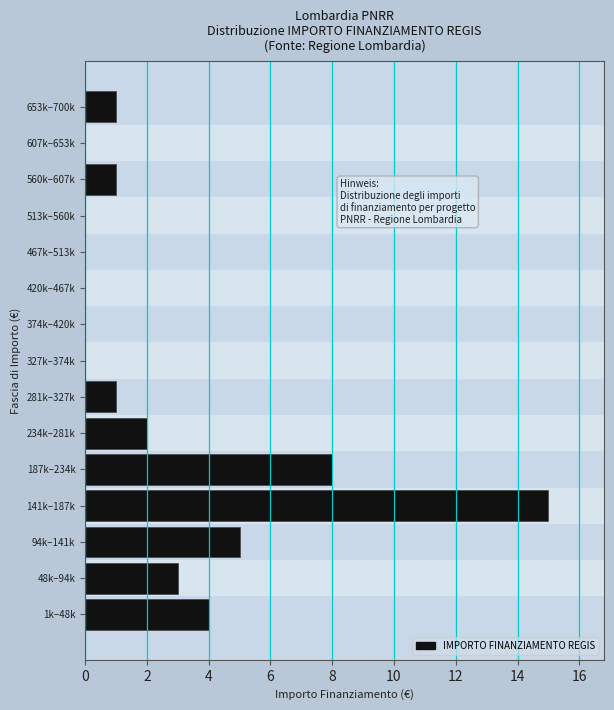

Reading top to bottom, transcribe all the data shown in this chart.

653k–700k=1	607k–653k=0	560k–607k=1	513k–560k=0	467k–513k=0	420k–467k=0	374k–420k=0	327k–374k=0	281k–327k=1	234k–281k=2	187k–234k=8	141k–187k=15	94k–141k=5	48k–94k=3	1k–48k=4